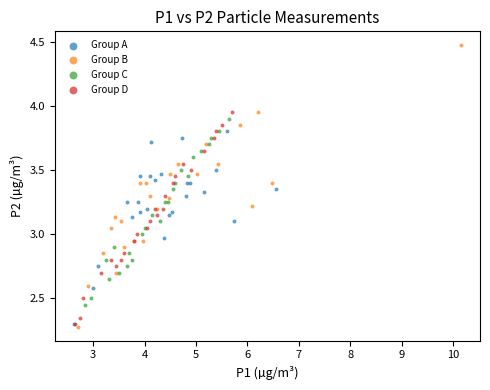

Which series has the largest Y range (max minus min)?

Group B